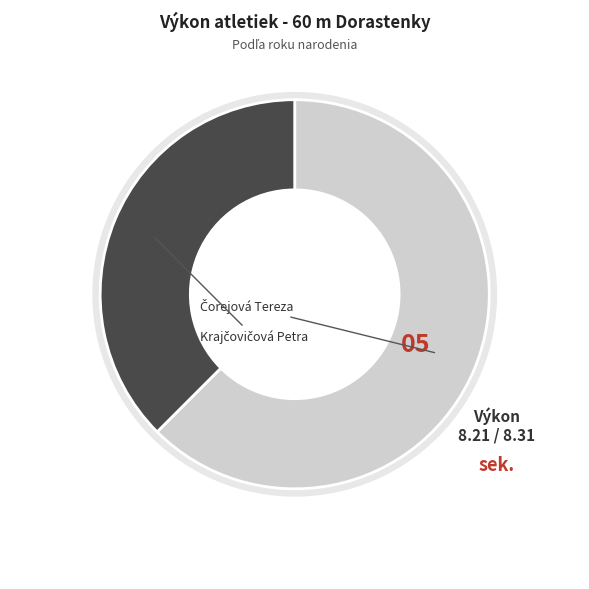

Which category accounts for the majority?

Čorejová Tereza